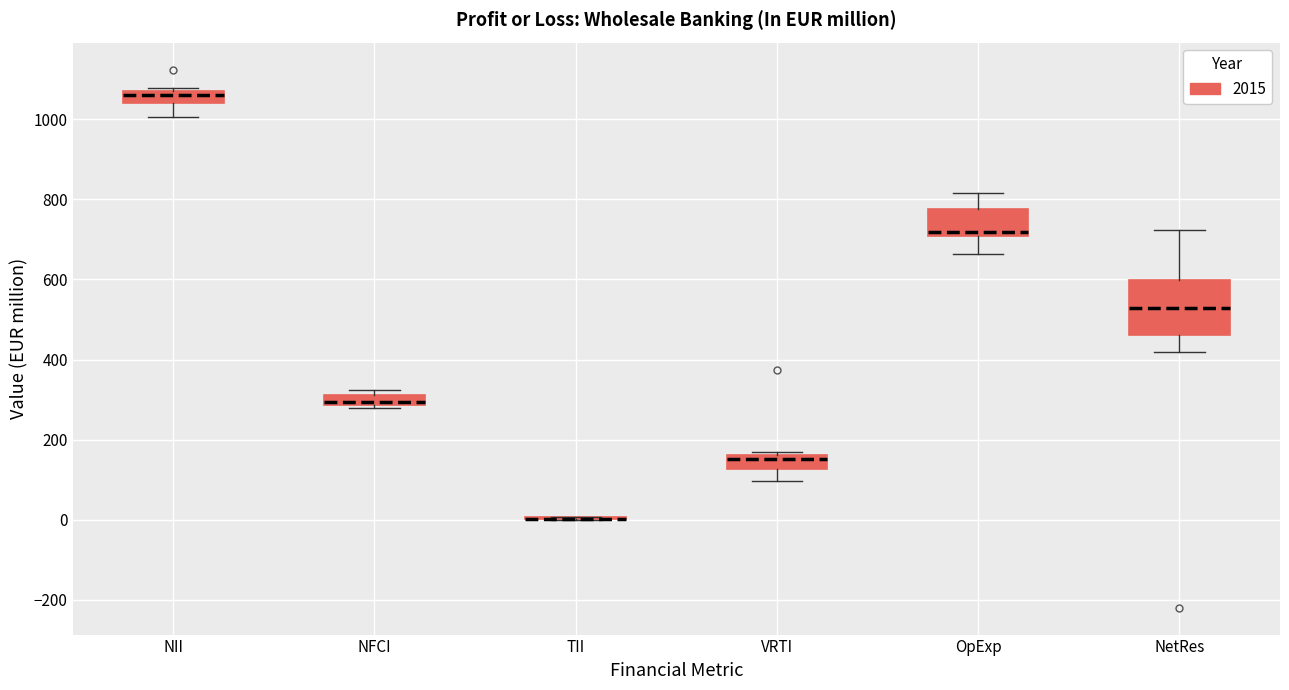

Where does the lower whisker of the box for VRTI end on the y-axis? The values are not printed on the chart, so give them approximately, as read against the axis.

100